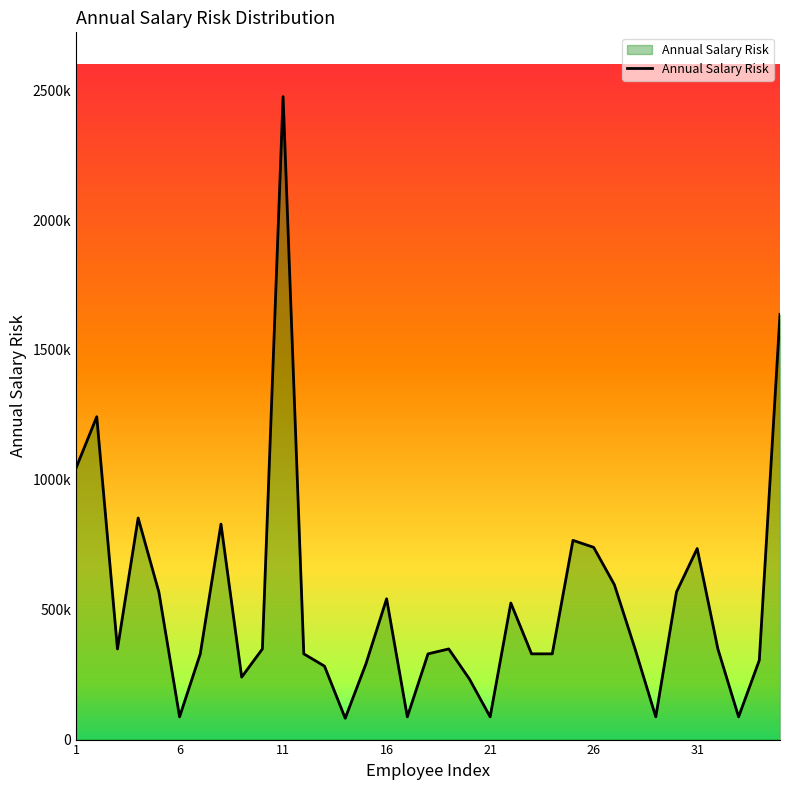

Does the chart display data point markers on the line(s)?

No